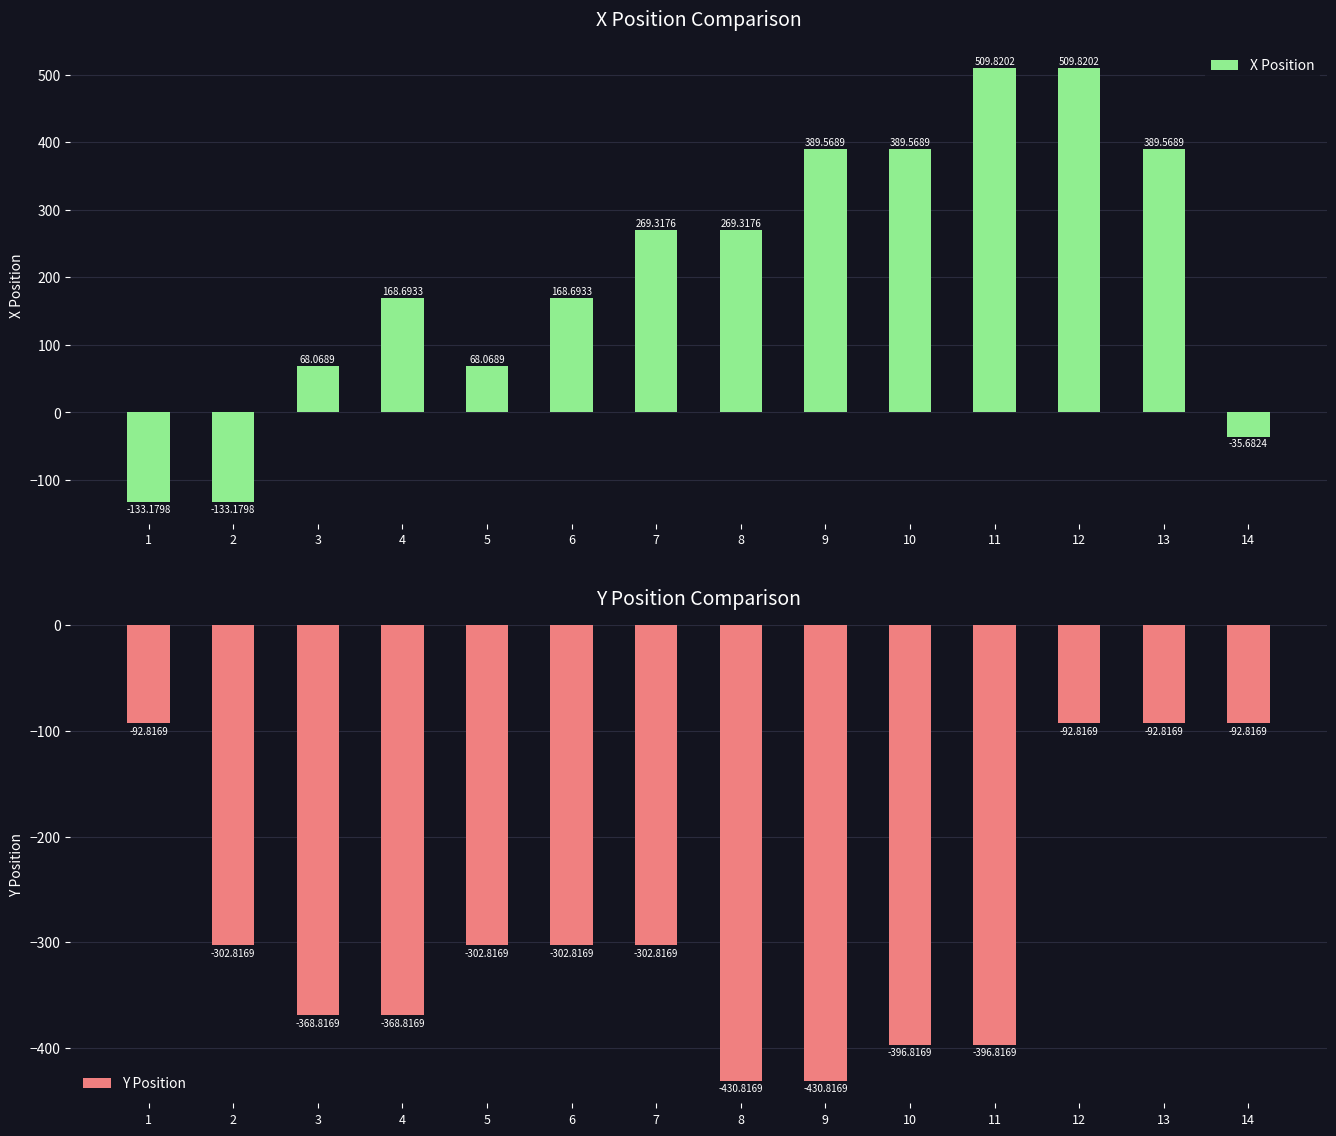

Where is X Position nearest to the value 188?

4